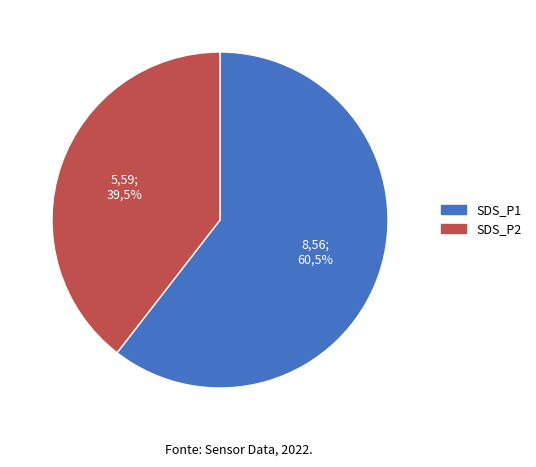

What is the largest slice in the pie chart?

SDS_P1